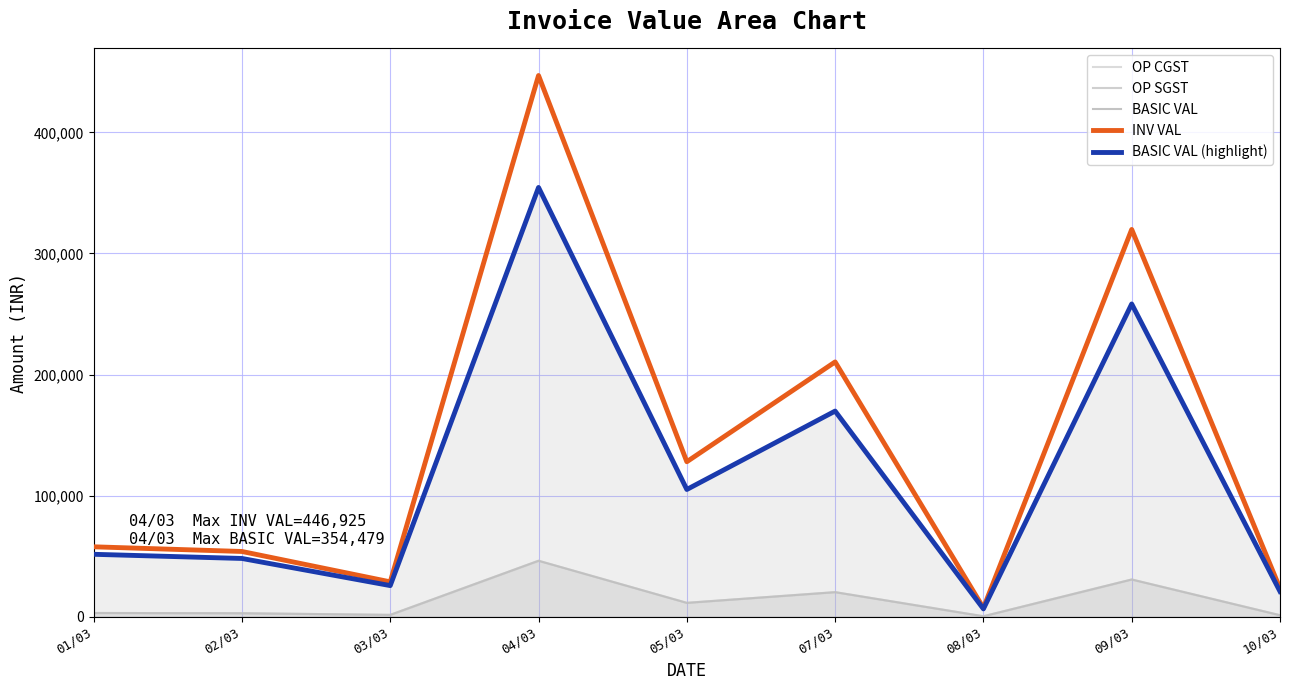

Which has a higher value, 09/03 or 05/03?

09/03